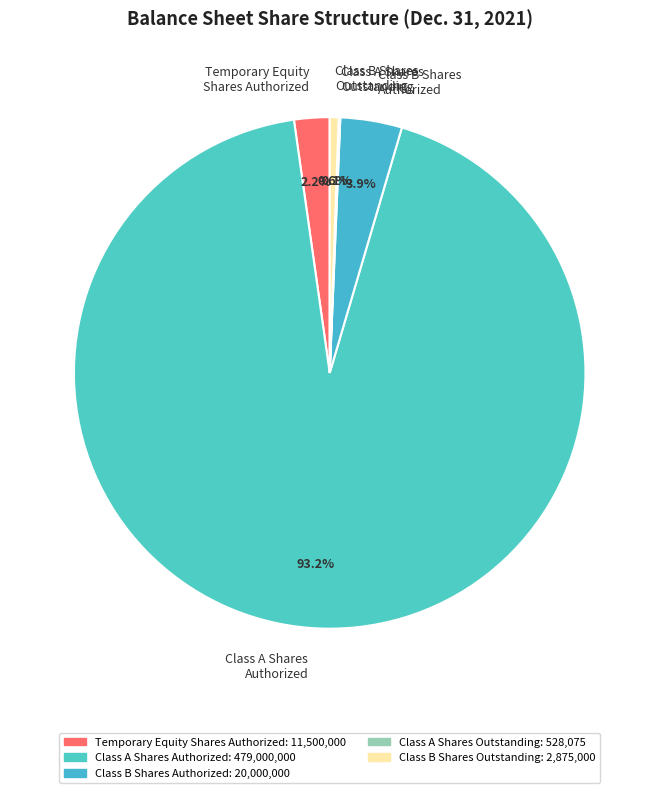

To the nearest percent, what is the difference between the largest and smallest slice percentages?

93%